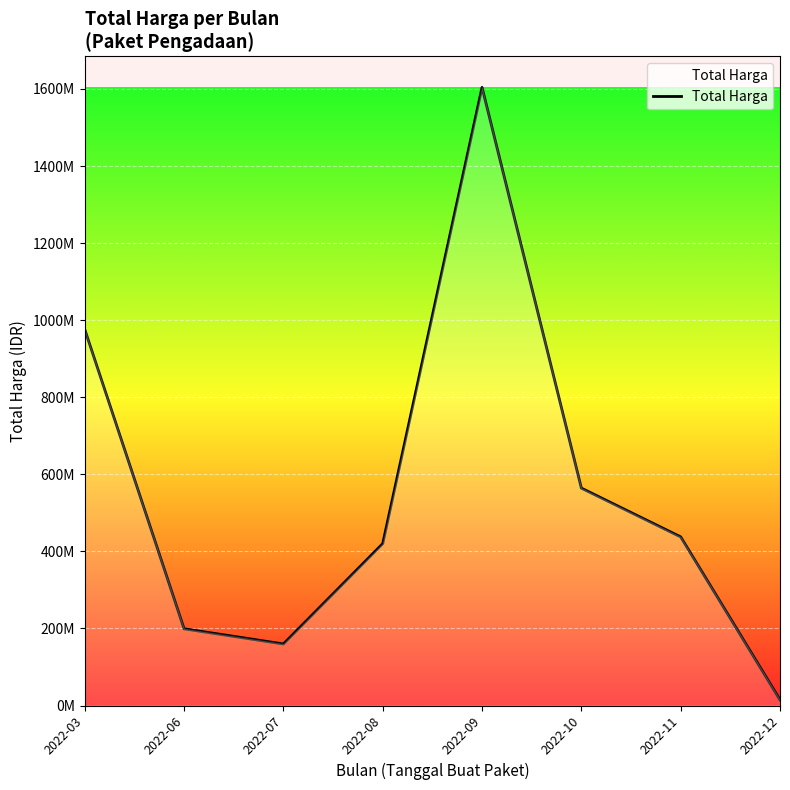

At which category does the chart reach its minimum across all series?

2022-12